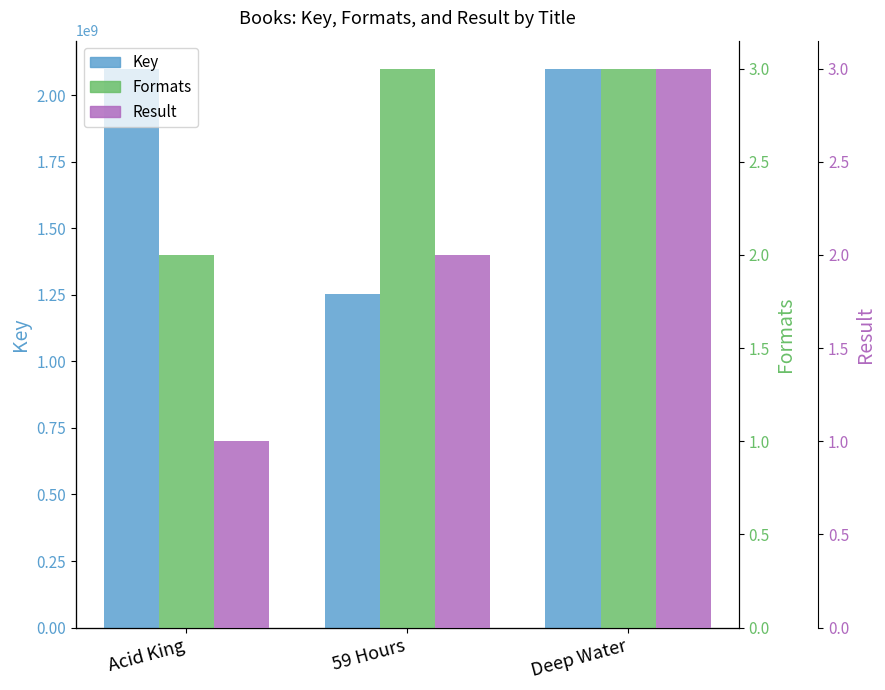

Which has a higher value, Acid King or Deep Water?

Acid King